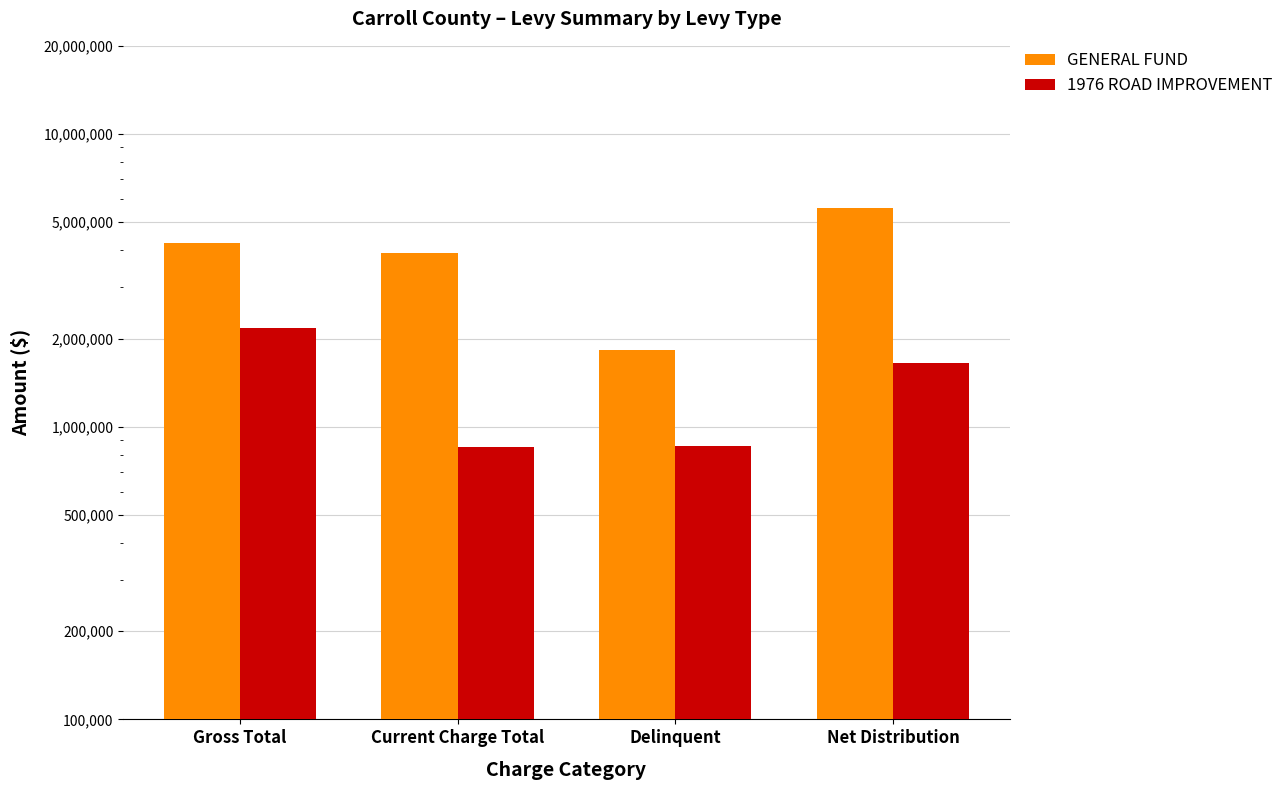

At how many categories does at least one series exceed 3076442?

3